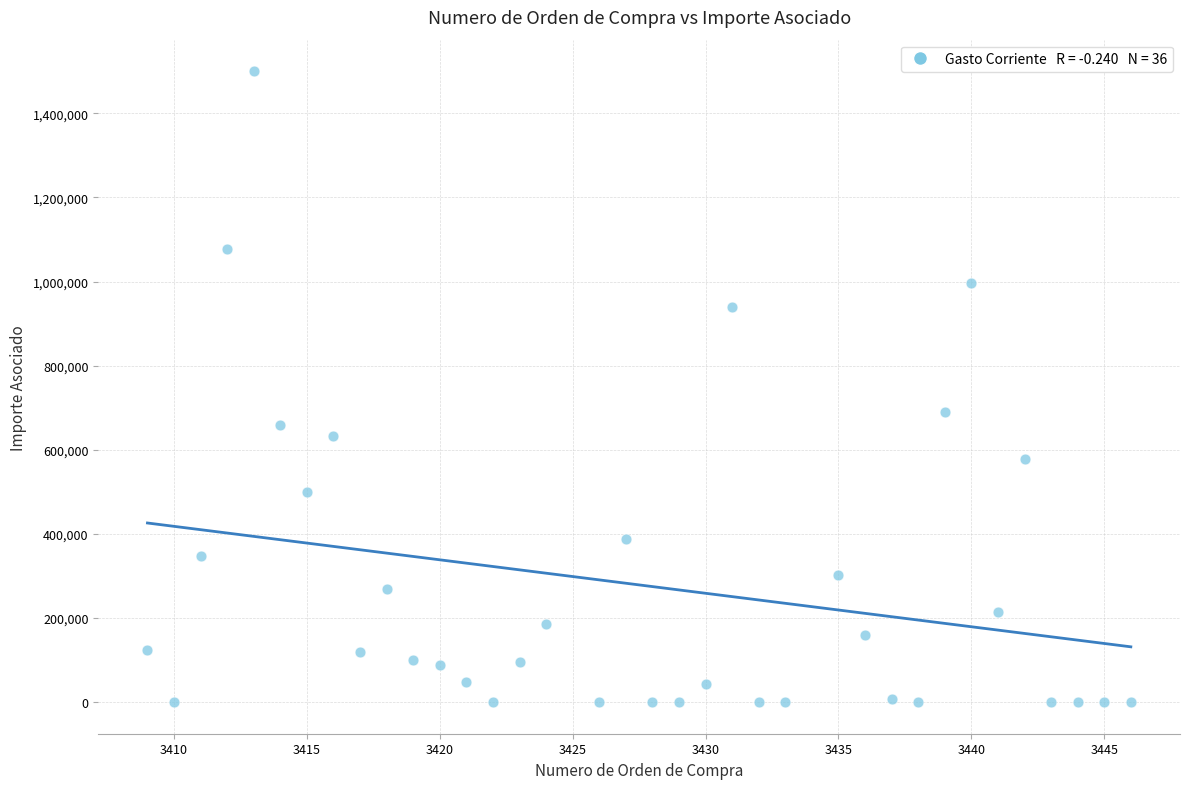

What Y value in the scatter plot is closest to 750000?

689655.2